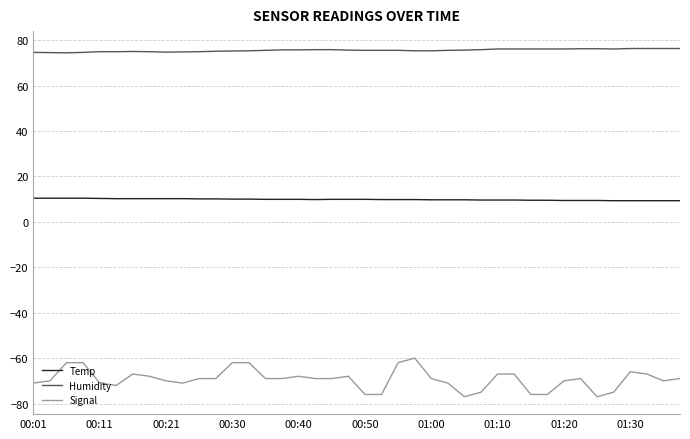

Which series has the largest range (max minus min)?

Signal